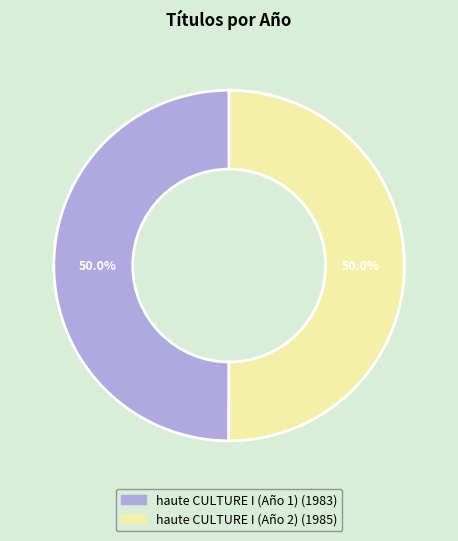

What percentage do haute CULTURE I (Año 2) and haute CULTURE I (Año 1) together represent?

100.0%